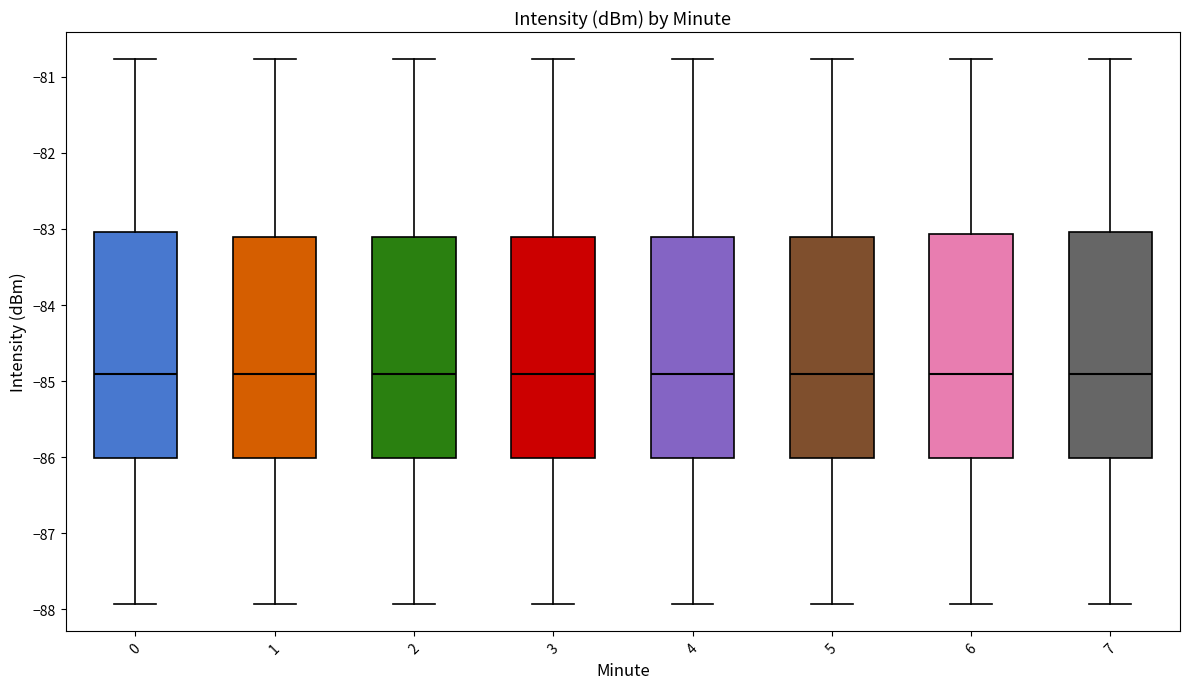

Where does the median line of the box at x = 1 sit on the y-axis? The values are not printed on the chart, so give them approximately, as read against the axis.

-84.9